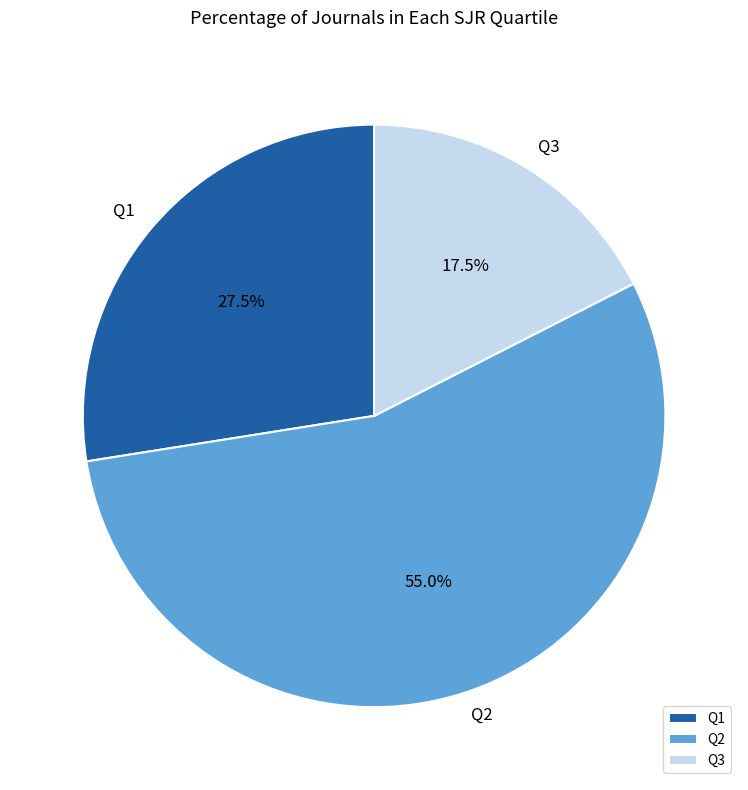

To the nearest percent, what is the average slice percentage?

33%